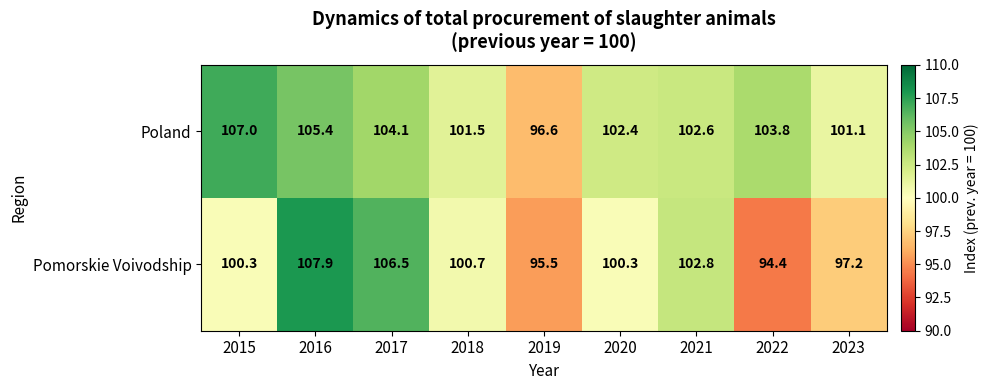

What is the difference between the maximum and second lowest values in the Poland series?

5.9